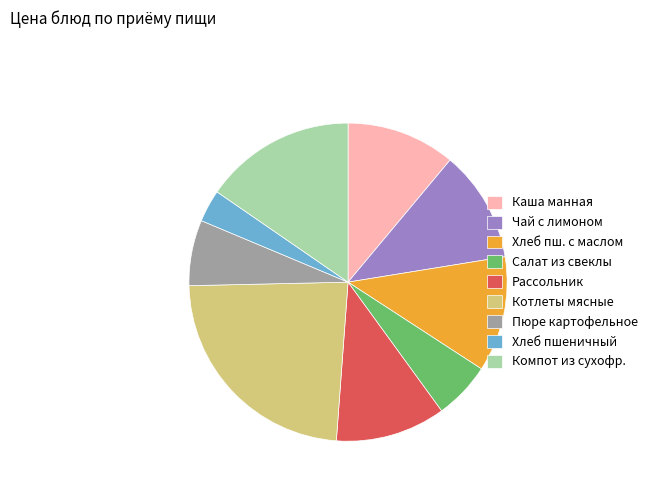

What is the ratio of the value at Рассольник to the value at Хлеб пшеничный?

3.4